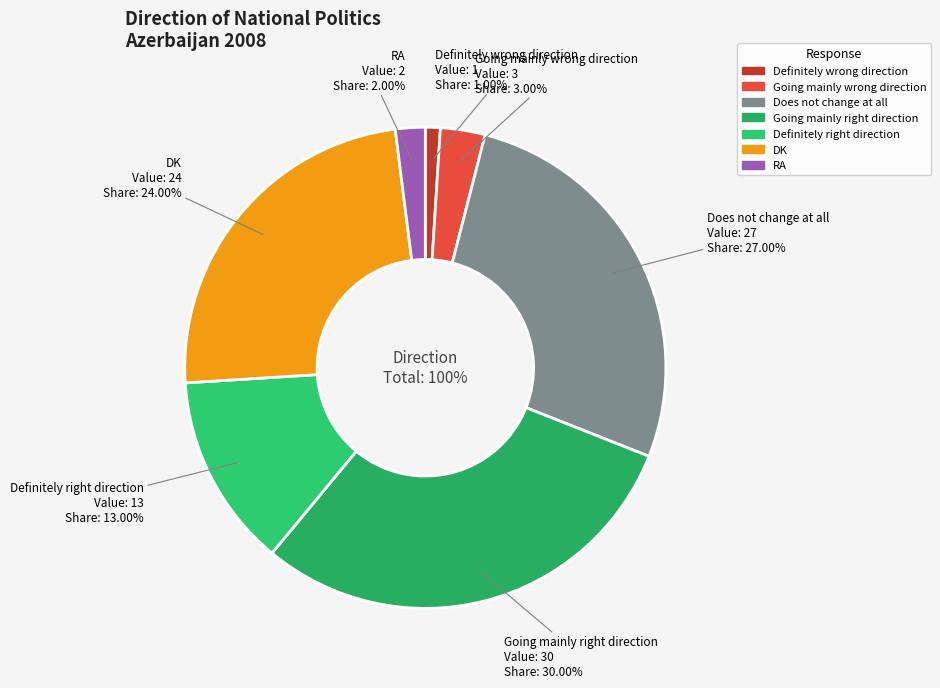

Which category has the smallest portion of the pie?

Definitely wrong direction